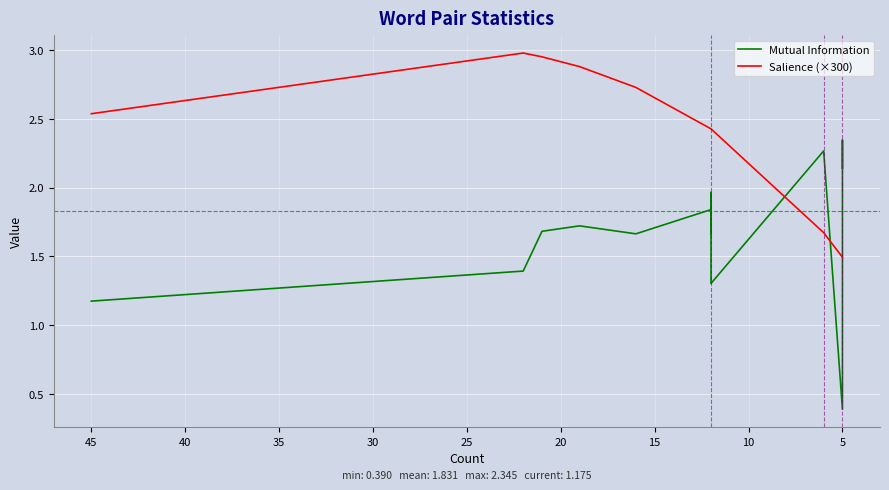

Which has a higher value, 15 or 45?

15